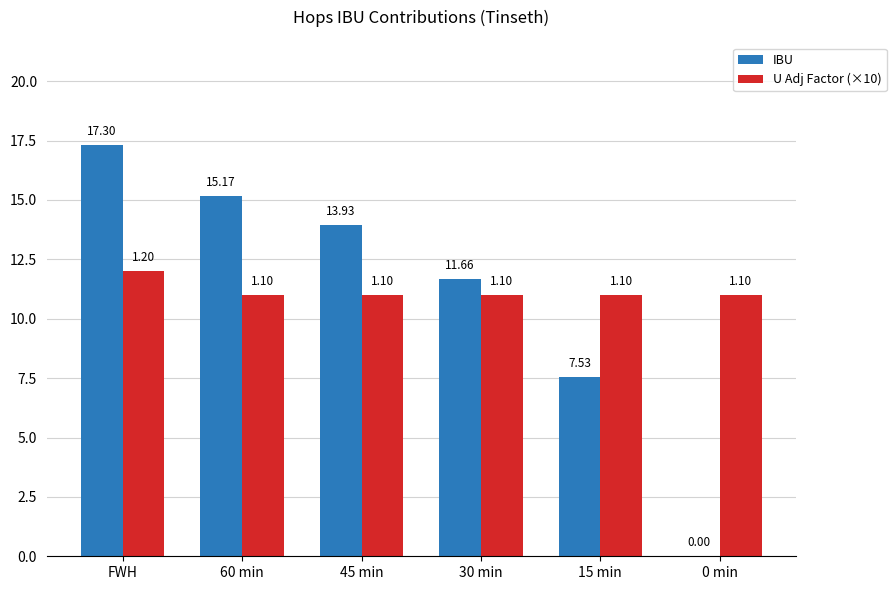

The U Adj Factor (×10) series shows 17.5 at 45 min. True or false?

False